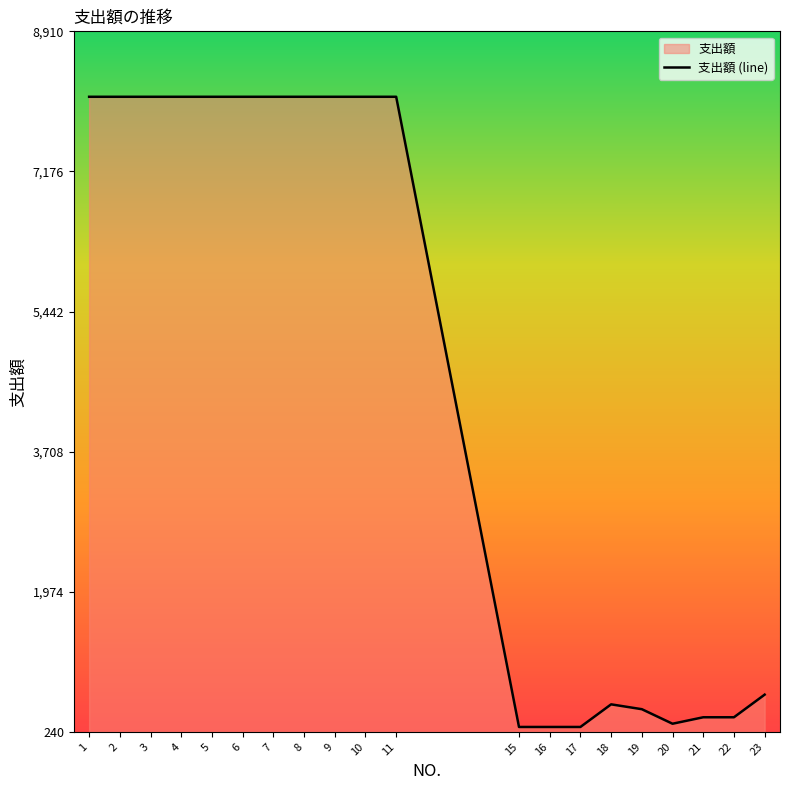

Approximately how many times larger is the value at 16 compared to 20?

0.9